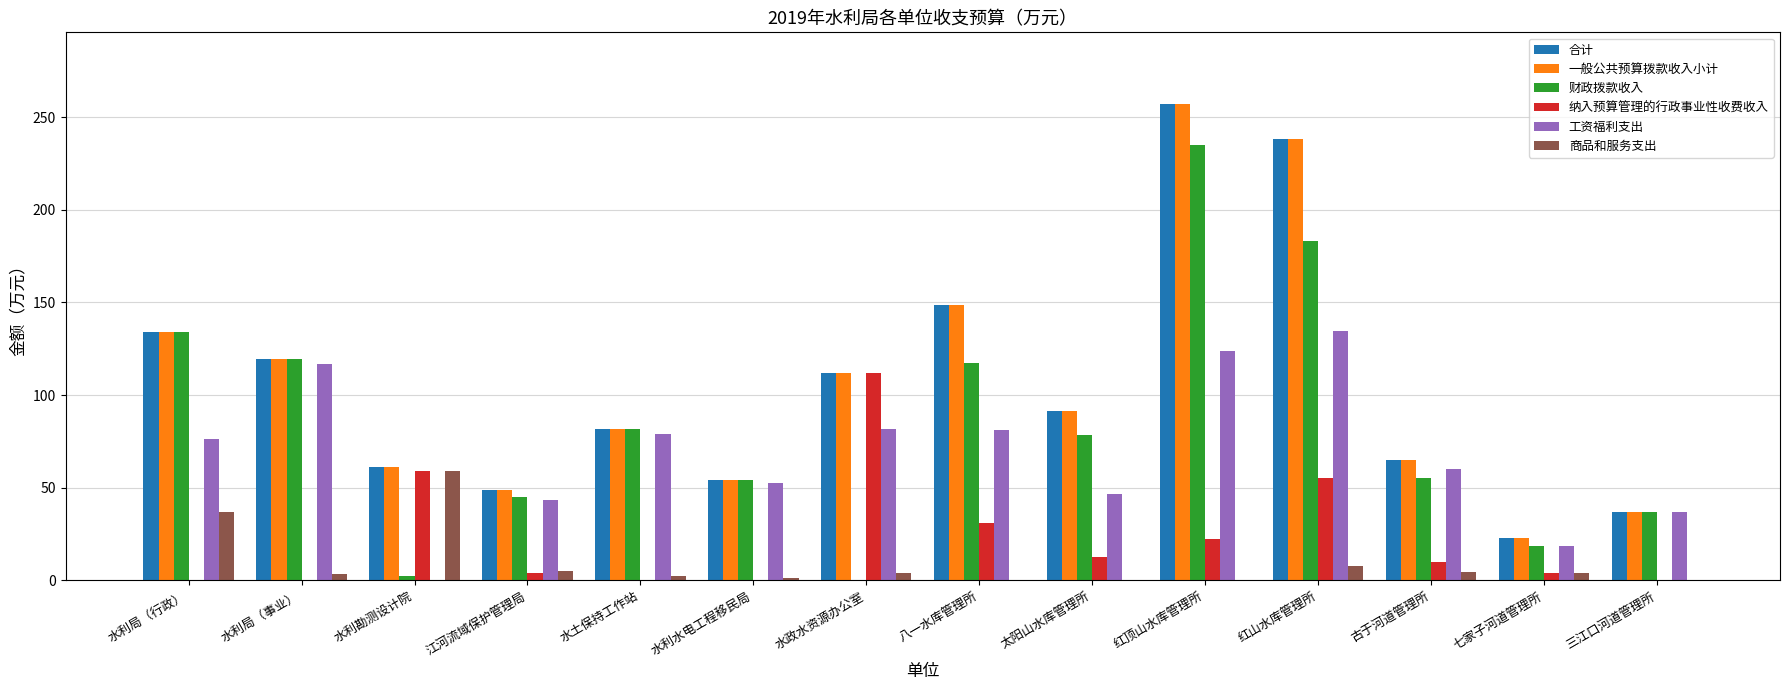

Between 水利勘测设计院 and 红山水库管理所, which series saw the biggest shift?

财政拨款收入